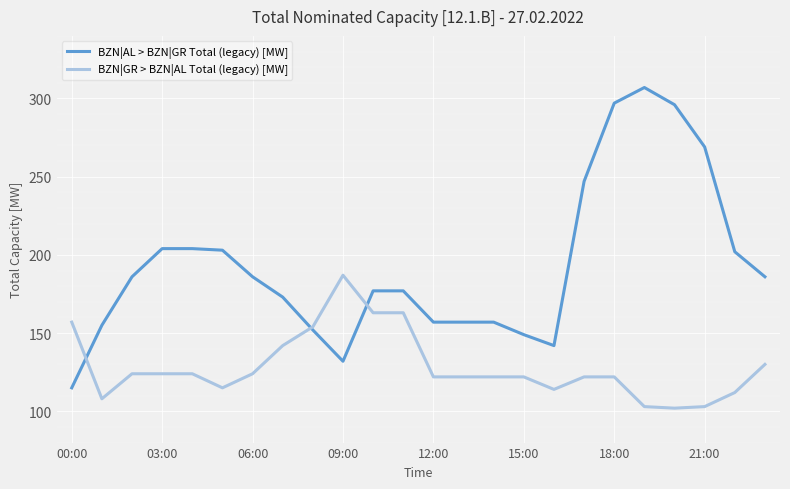

Which series has the largest range (max minus min)?

BZN|AL > BZN|GR Total (legacy) [MW]